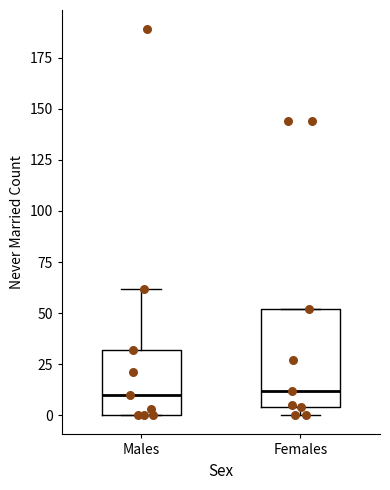

Reading left to right, read every box against the y-axis: the position of its median line, the range the box covers, and the ends of its whiskers. The values are not printed on the chart, so give them approximately, as read against the axis.

Males: median 10, box 0 to 30, whiskers 0 to 60
Females: median 10, box 5 to 50, whiskers 0 to 50